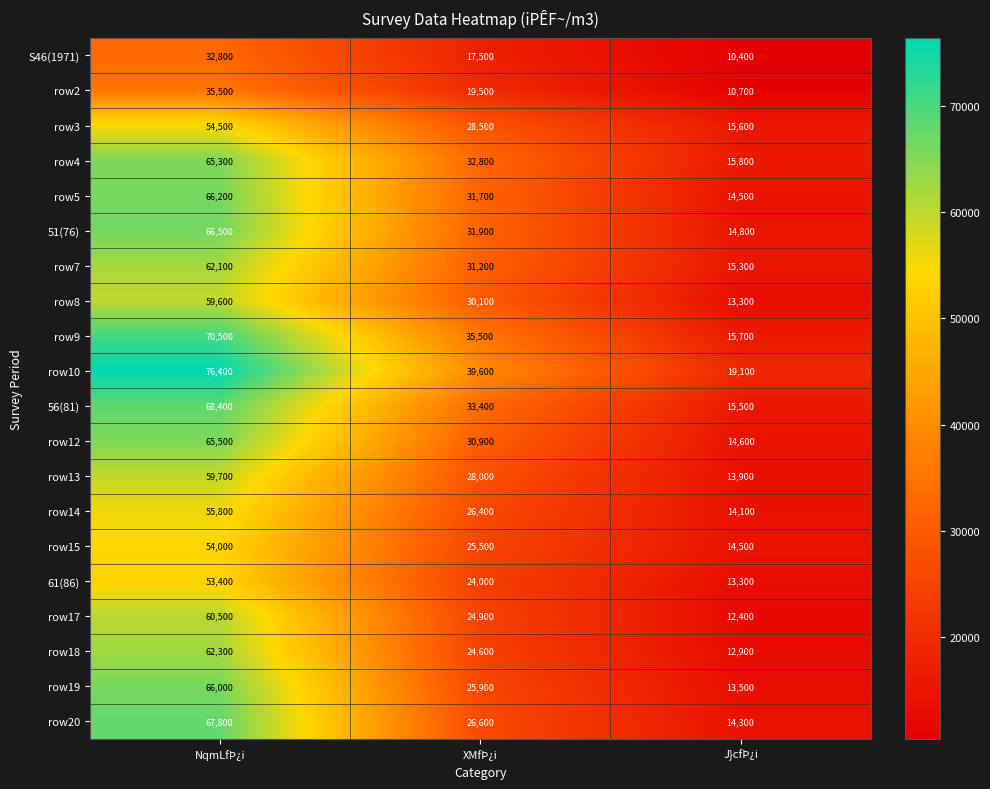

What is the difference between the highest and lowest values at NqmLfÞ¿i?

43600